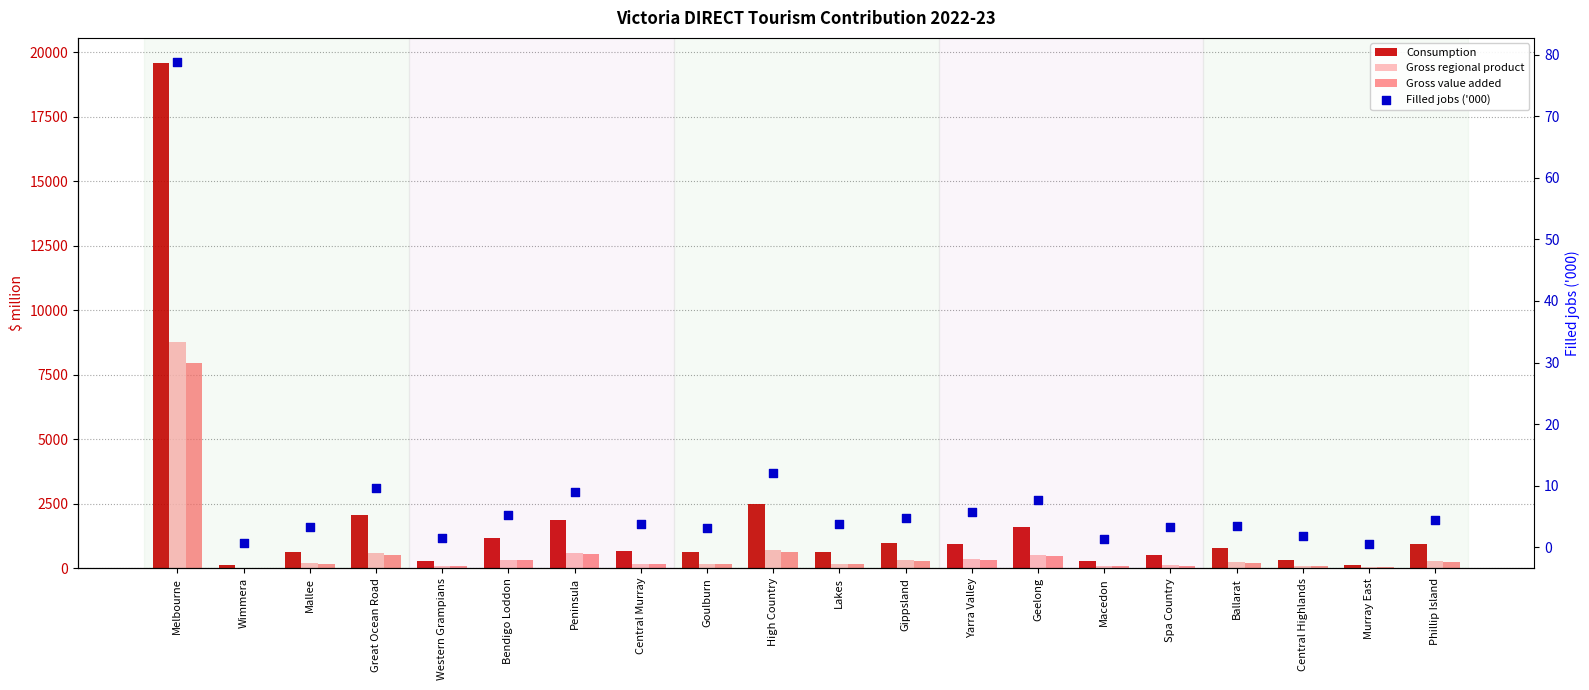

Which series reaches the minimum Y coordinate?

Filled jobs ('000)